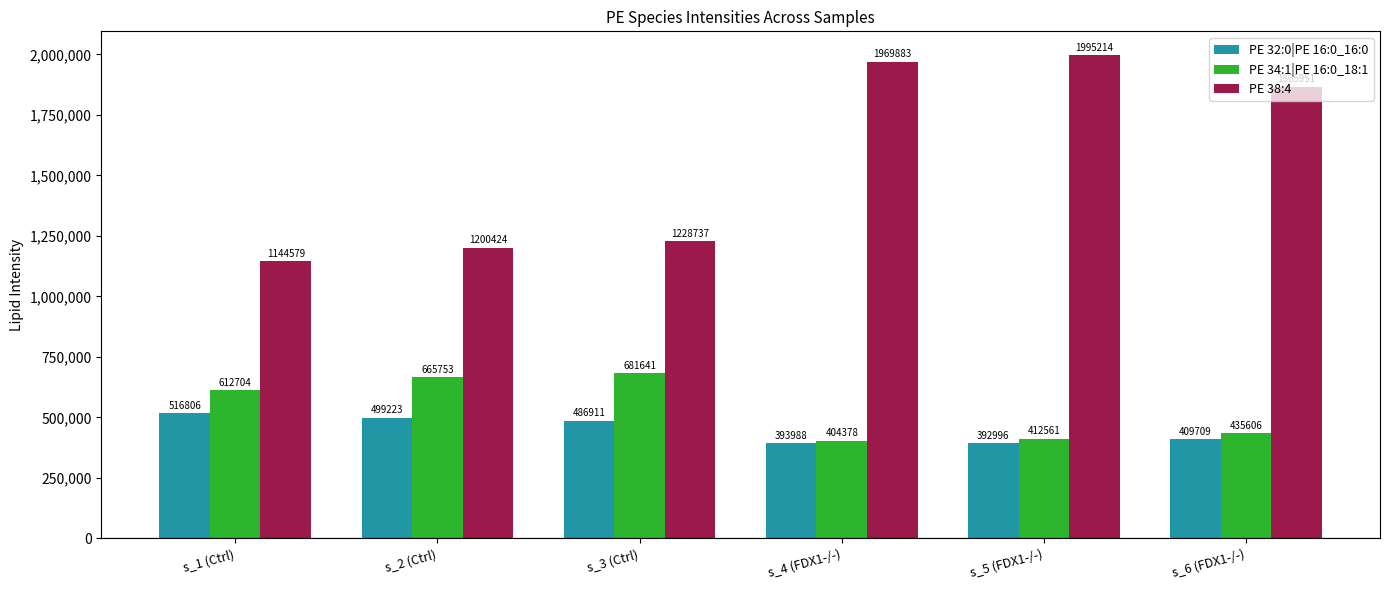

What is the difference between the PE 32:0|PE 16:0_16:0 values at s_1 (Ctrl) and s_2 (Ctrl)?

17582.9